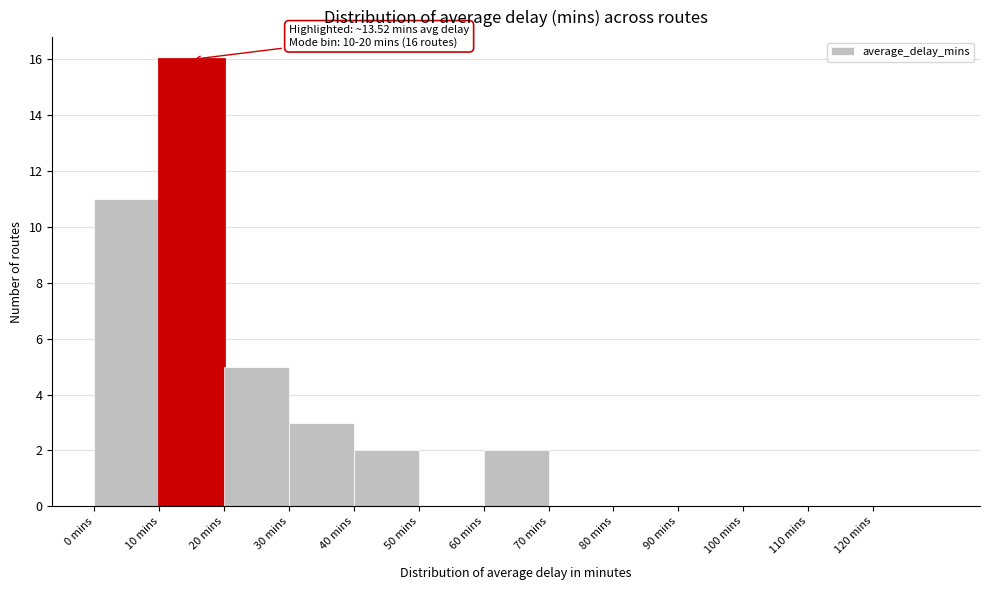

Which range on the x-axis has the tallest bar?

10 to 20